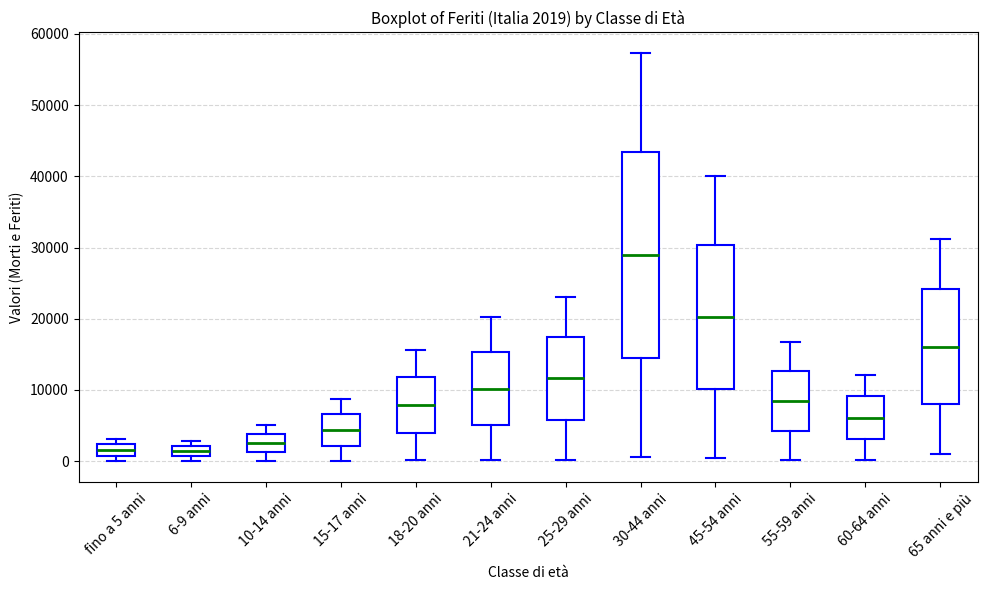

Which box's median line is the highest?

30-44 anni